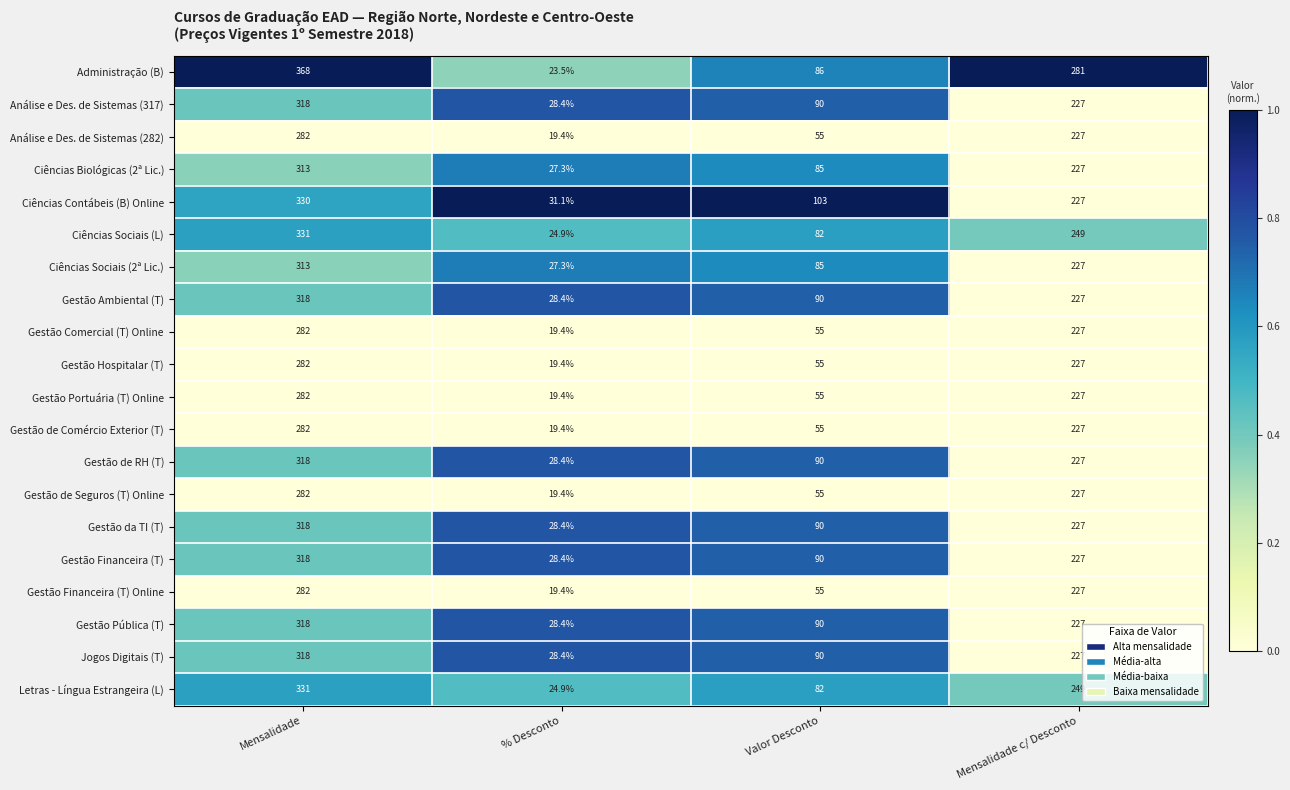

What is the greatest value displayed?

368.0